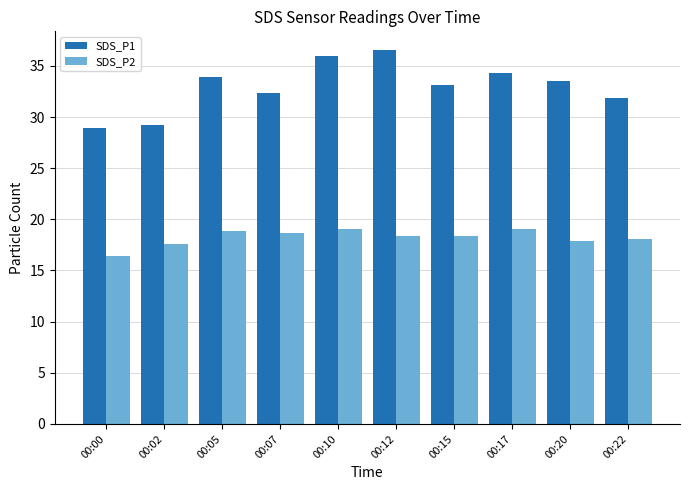

List the labels in order of SDS_P1 value, smallest first.

00:00, 00:02, 00:22, 00:07, 00:15, 00:20, 00:05, 00:17, 00:10, 00:12